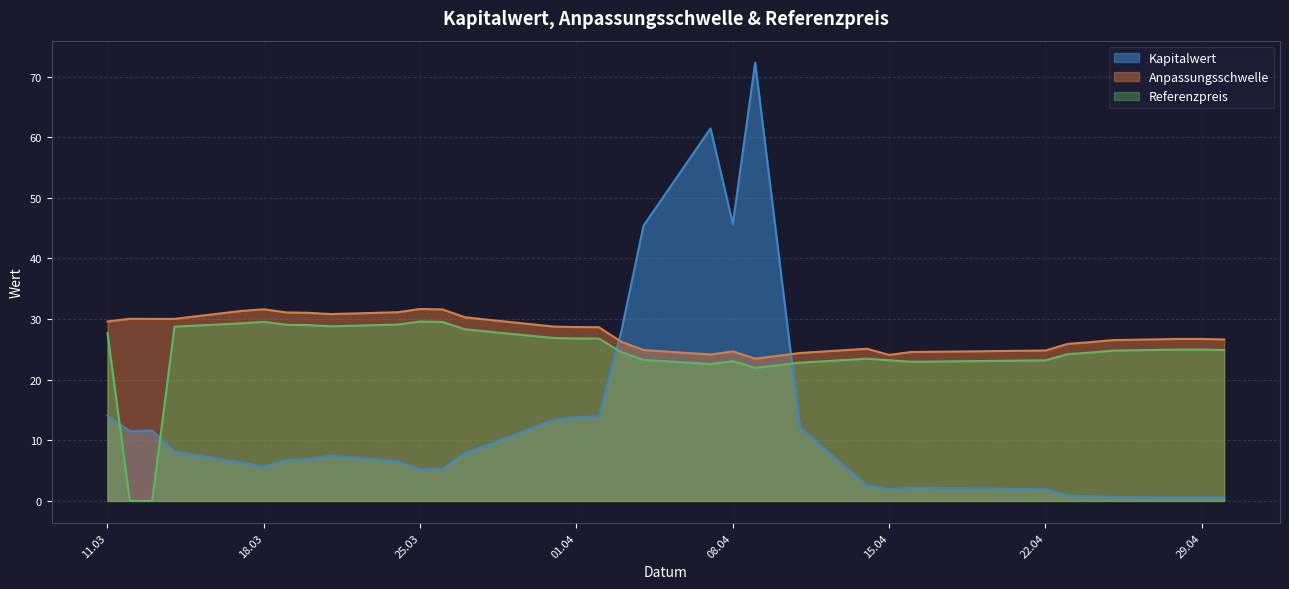

The value of Referenzpreis at 2025-04-23 is 8.4. True or false?

False